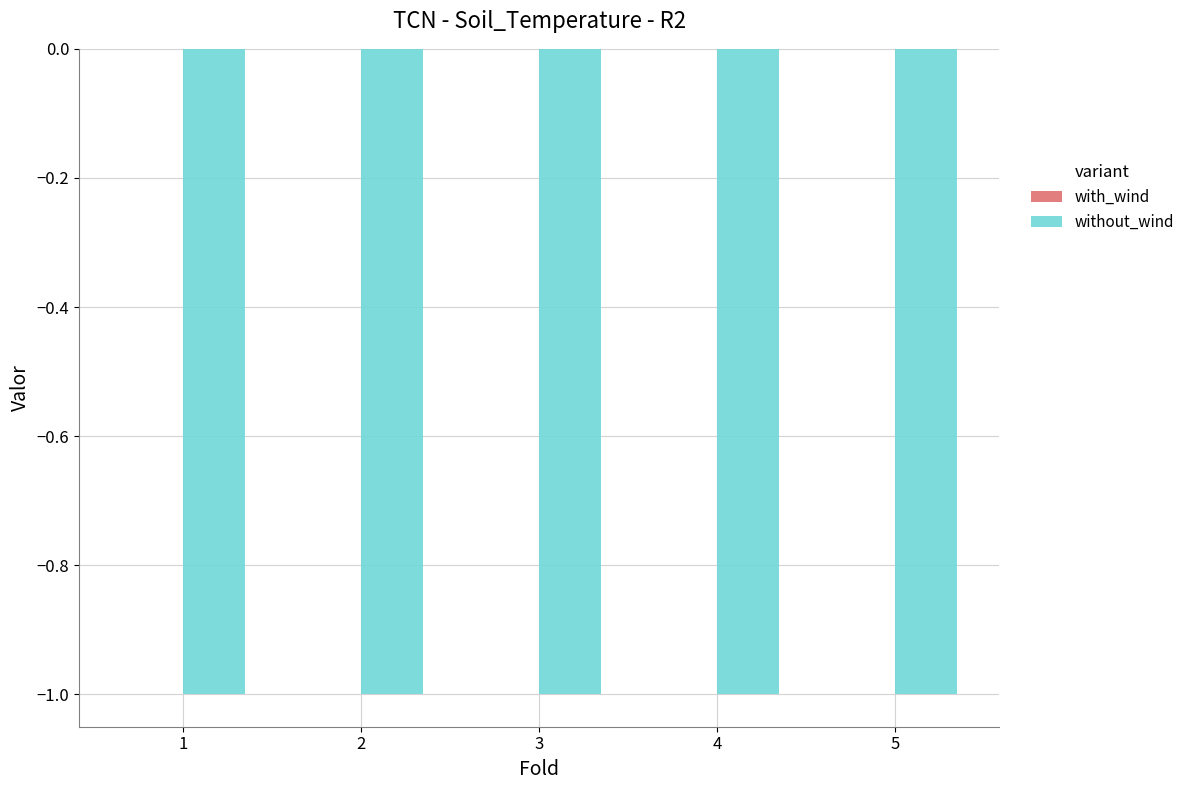

Reading left to right, transcribe all the data shown in this chart.

with_wind: 1=0	2=0	3=0	4=0	5=0
without_wind: 1=-1	2=-1	3=-1	4=-1	5=-1